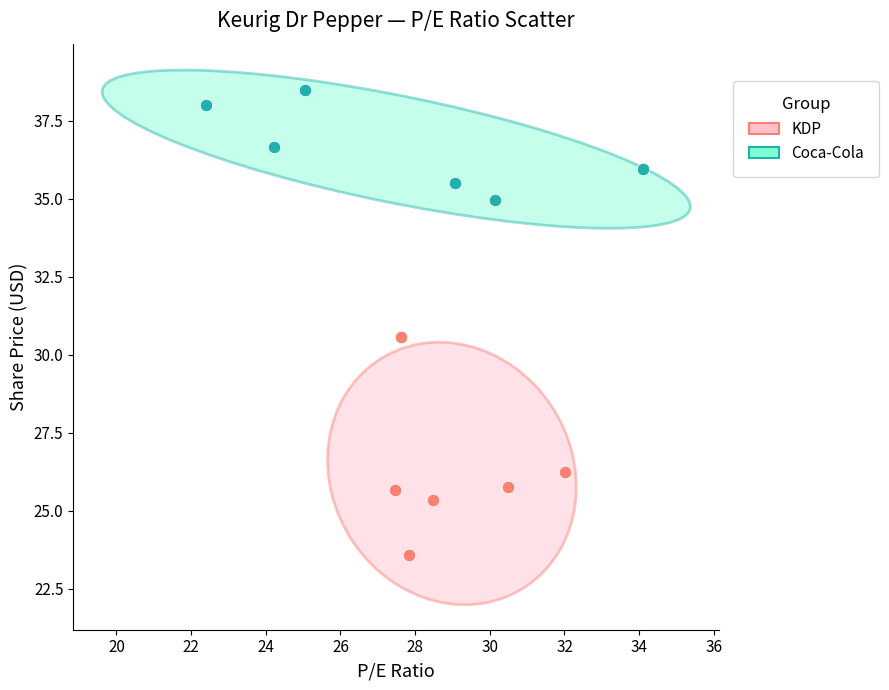

What are all the series names shown in the legend?

KDP, Coca-Cola